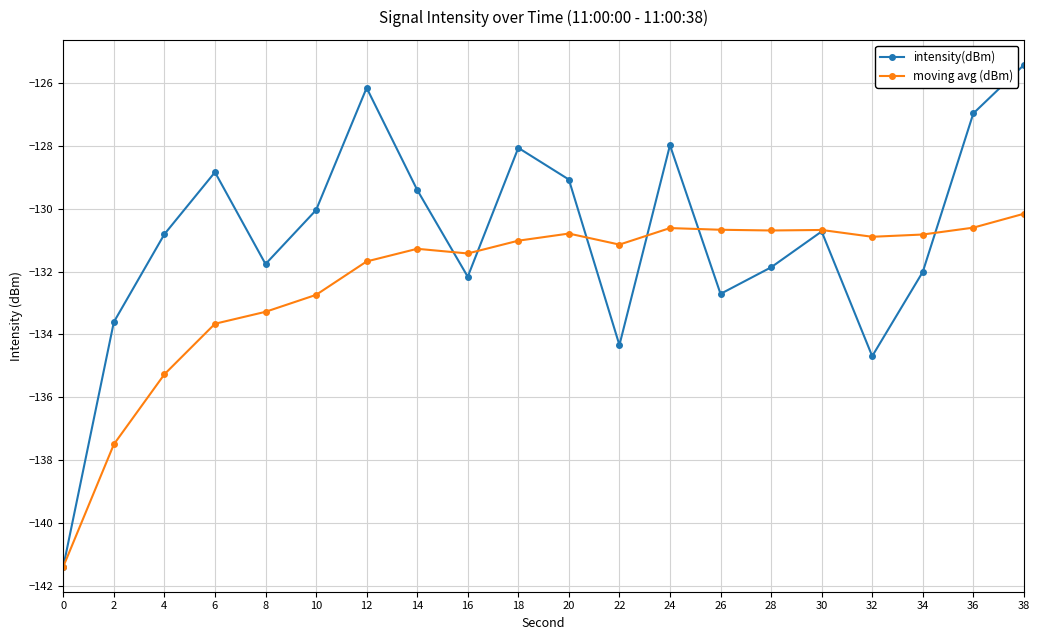

The intensity(dBm) series shows -89.2 at 22. True or false?

False